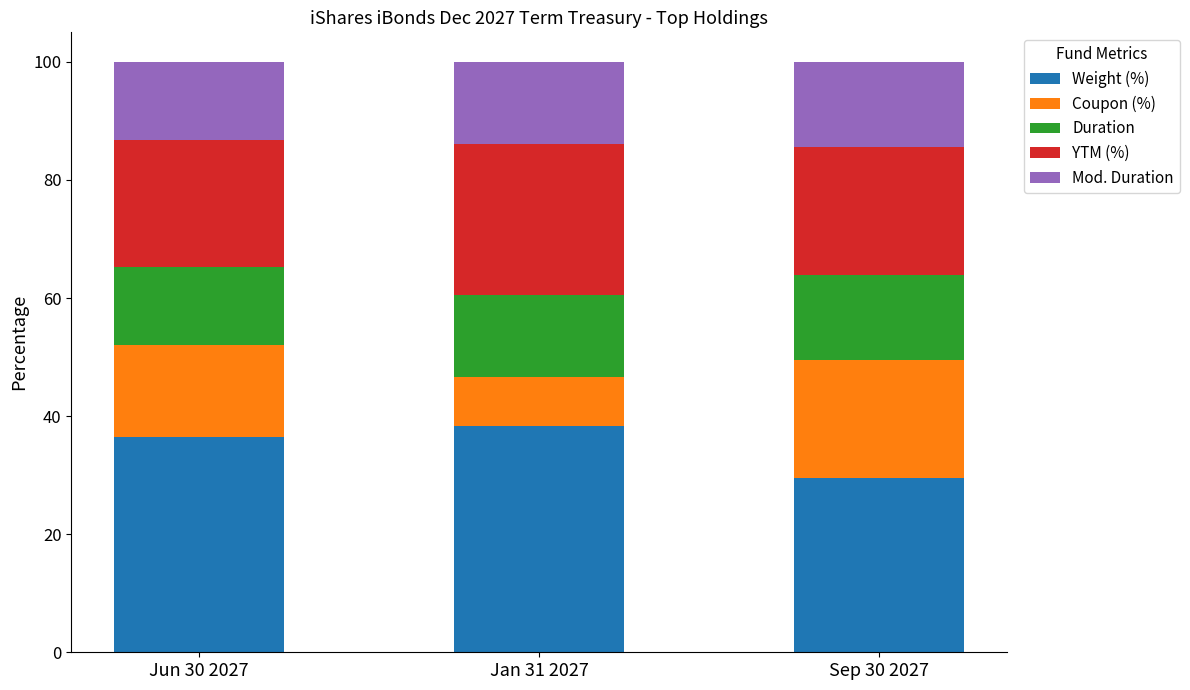

Does the chart contain stacked bars?

Yes